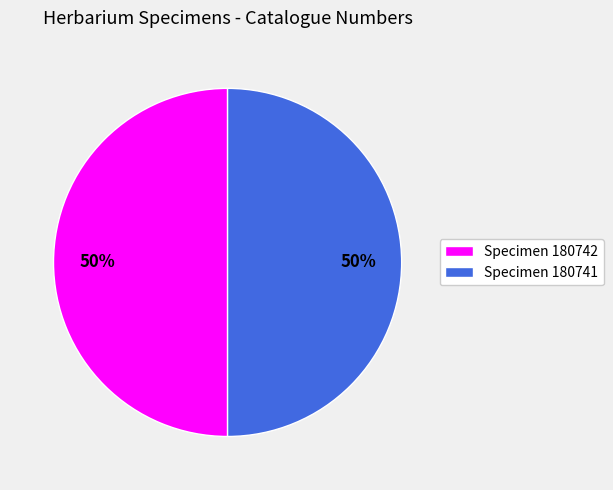

Count the number of slices in the pie.

2